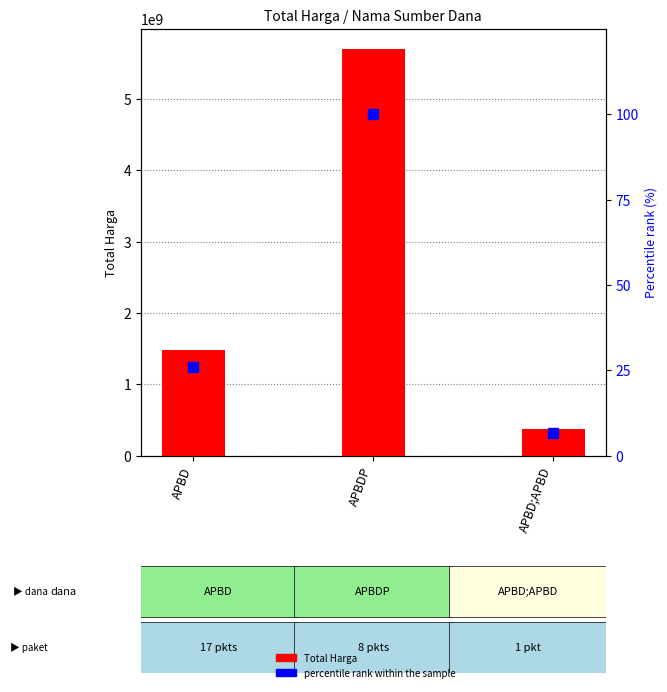

Which series has the largest total across all categories?

Total Harga